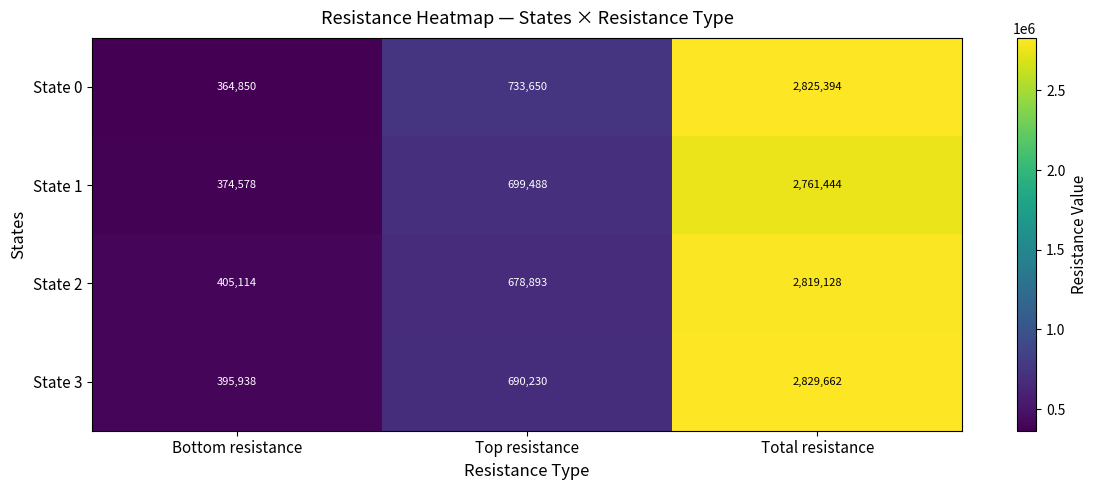

Is it true that State 1 equals 699488 at Top resistance?

True